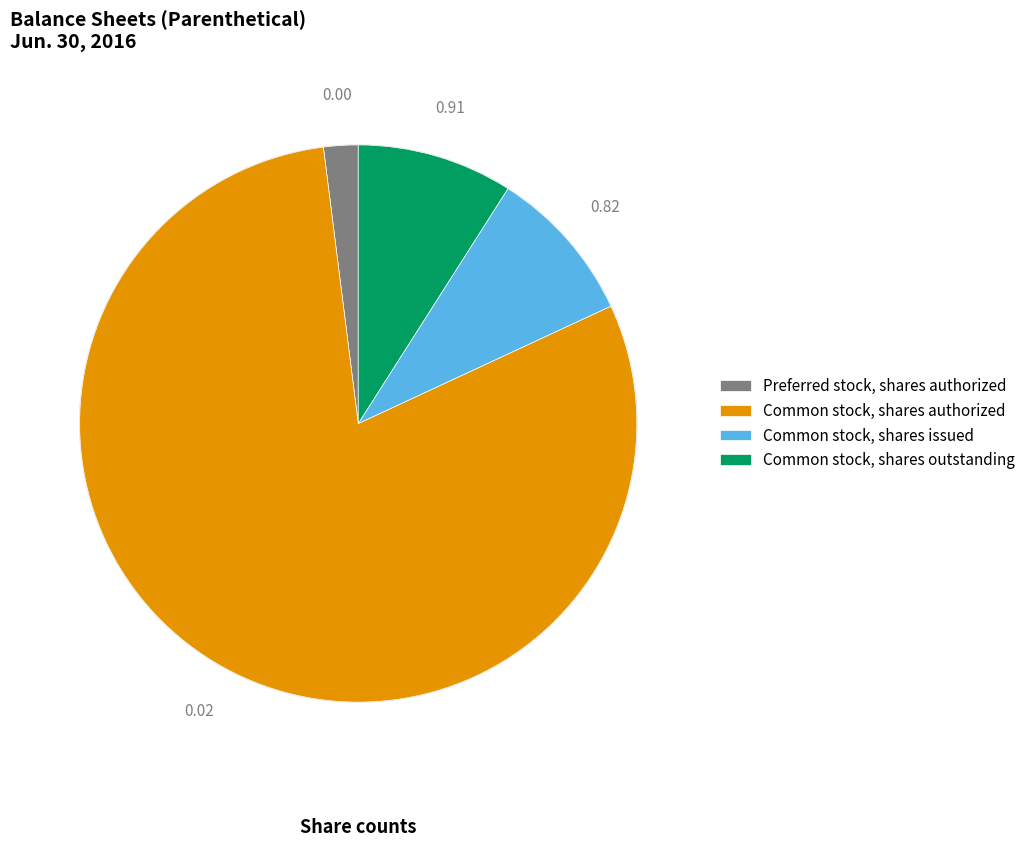

Count the number of slices in the pie.

4